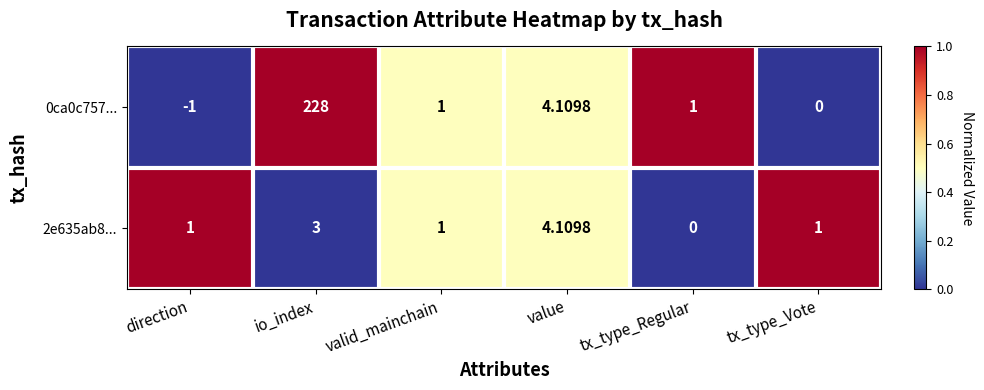

Where is 0ca0c757... nearest to the value 113?

value